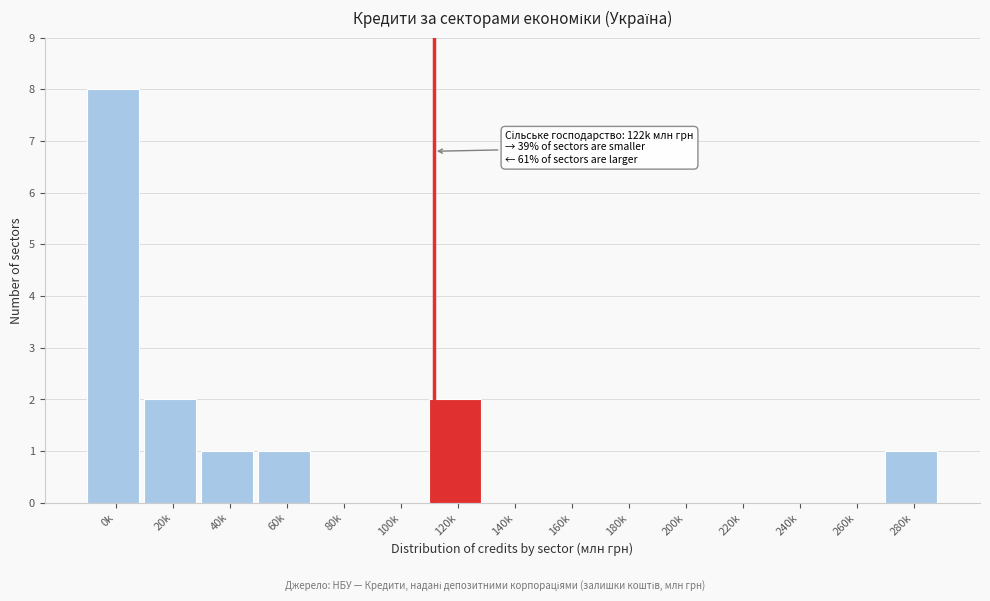

Reading left to right, transcribe all the data shown in this chart.

0k=8	20k=2	40k=1	60k=1	80k=0	100k=0	120k=2	140k=0	160k=0	180k=0	200k=0	220k=0	240k=0	260k=0	280k=1